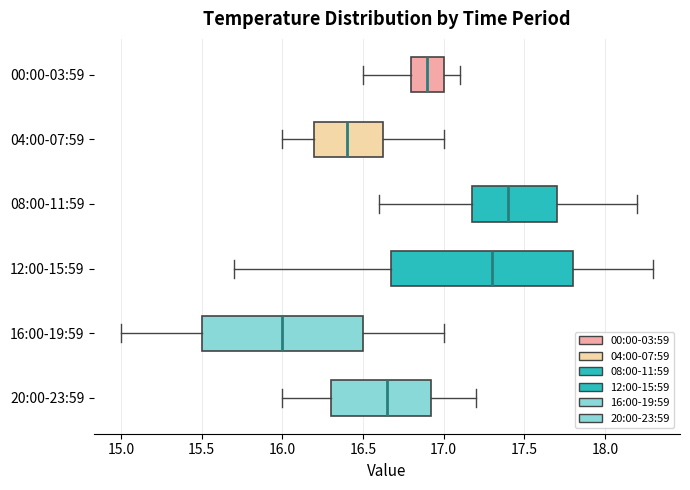

Where is the left edge of the box for 20:00-23:59 on the x-axis? The values are not printed on the chart, so give them approximately, as read against the axis.

16.30